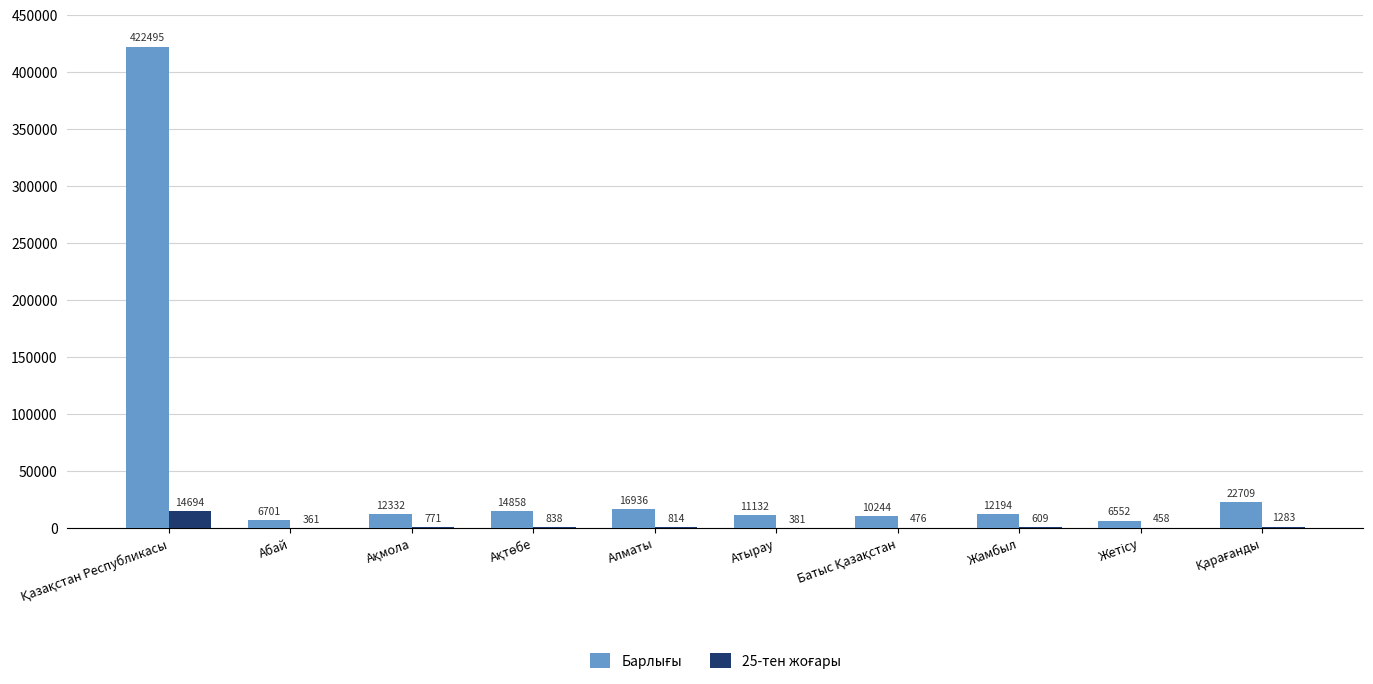

What is the maximum value shown in the chart?

422495